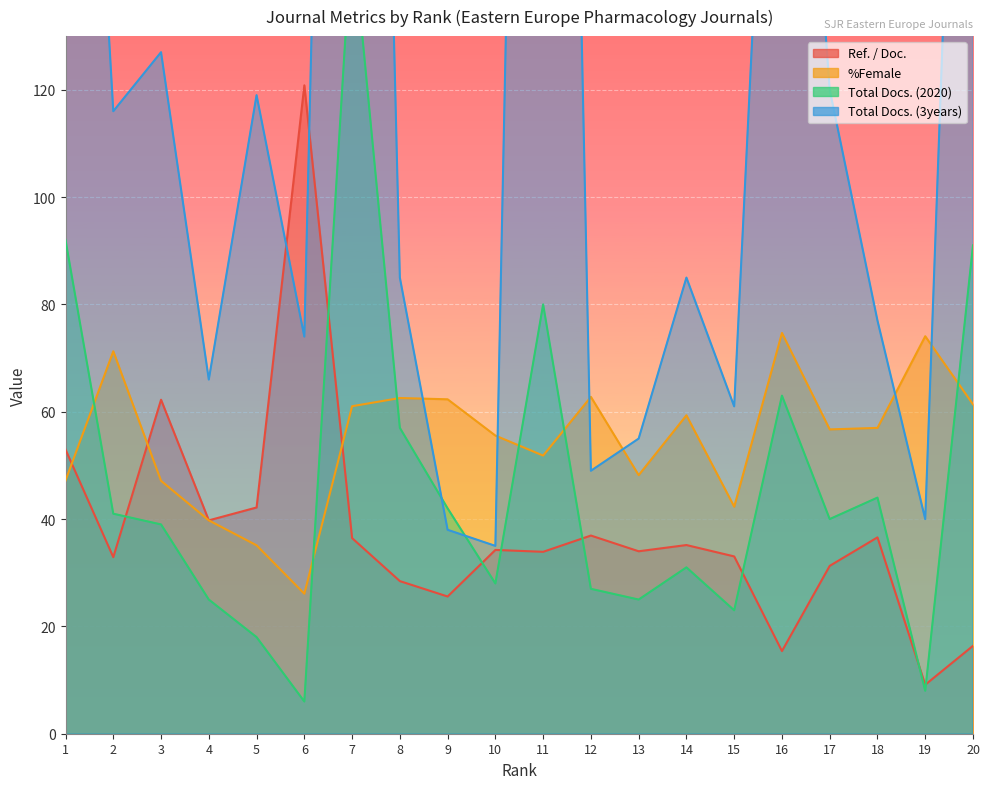

How many categories are shown in the chart?

20